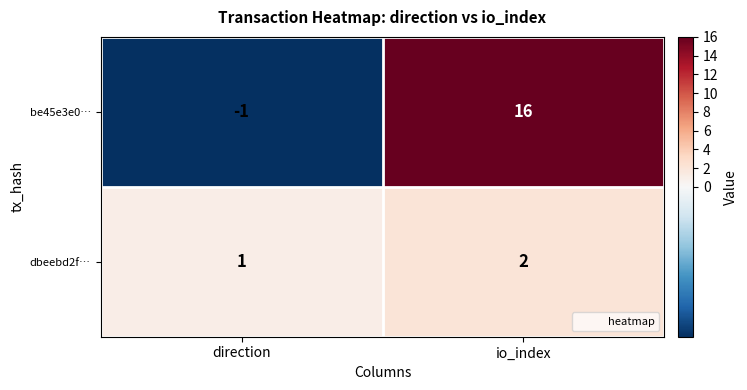

How many positive values does the be45e3e0… series have?

1